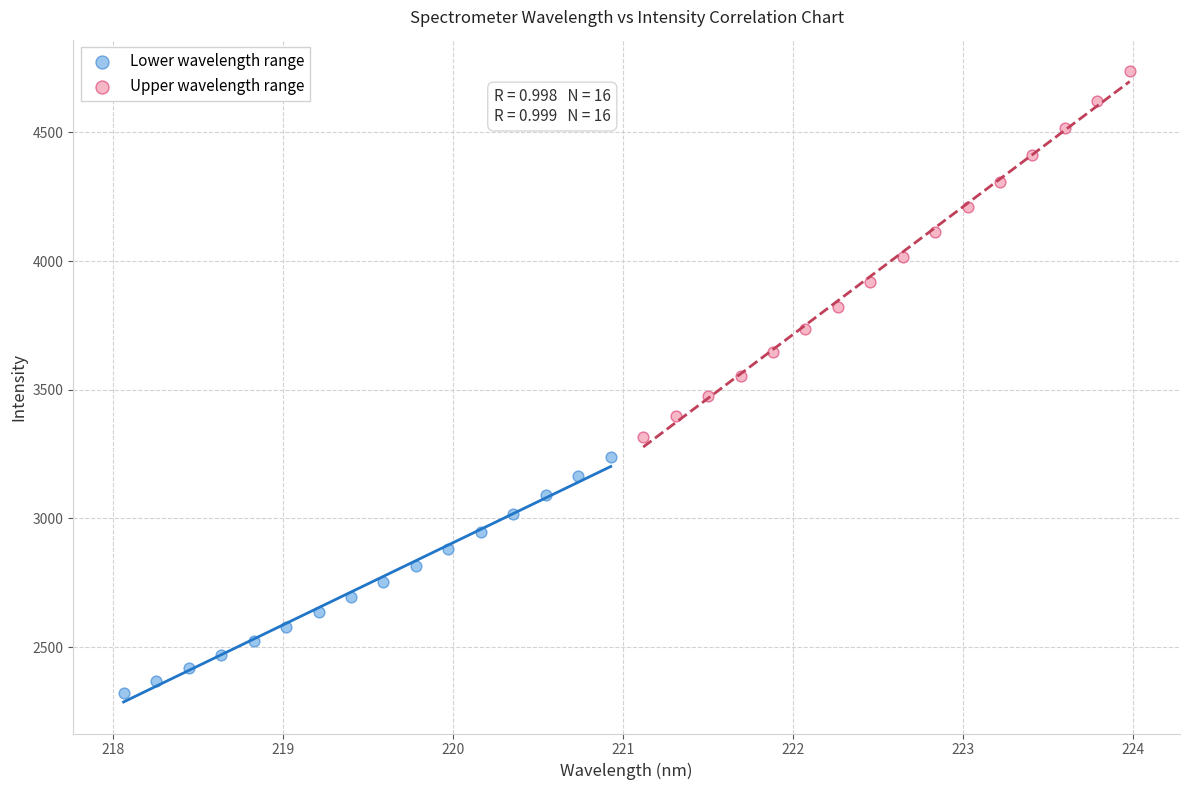

Which series reaches the minimum Y coordinate?

Lower wavelength range